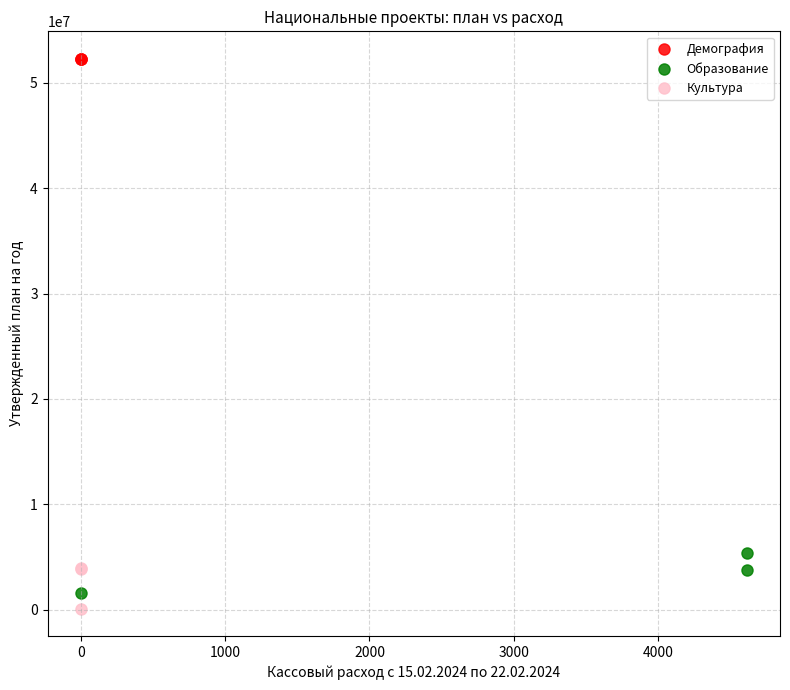

Which series contains the highest Y value?

Демография